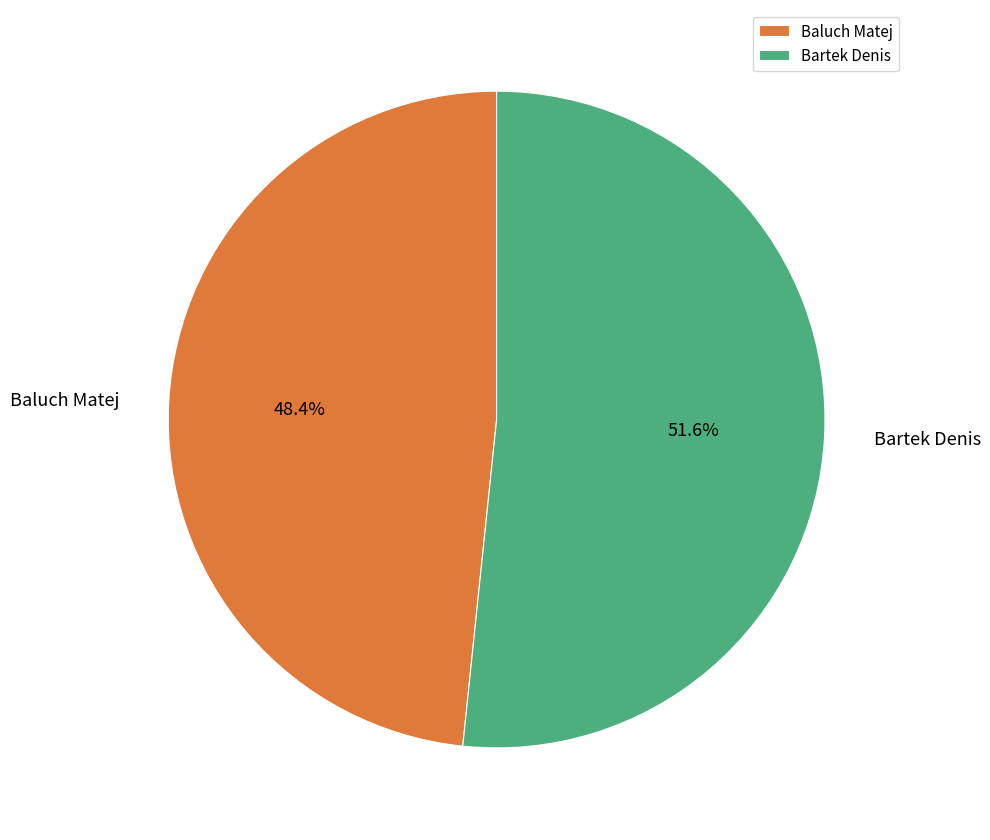

What is the ratio of the value at Baluch Matej to the value at Bartek Denis?

0.9